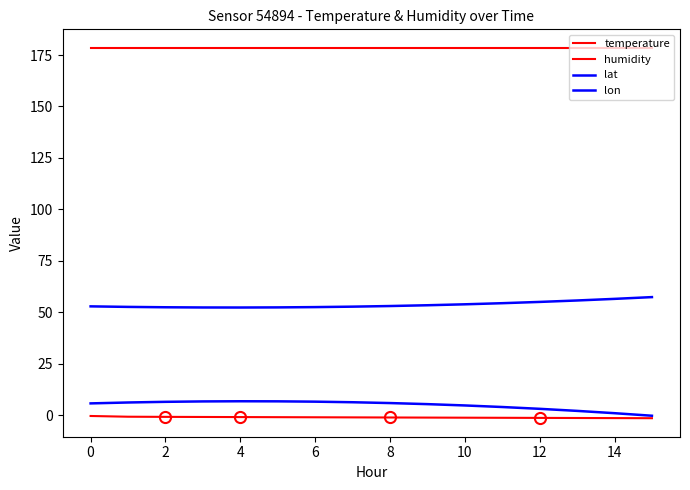

True or false: temperature and lon cross at least once.

False